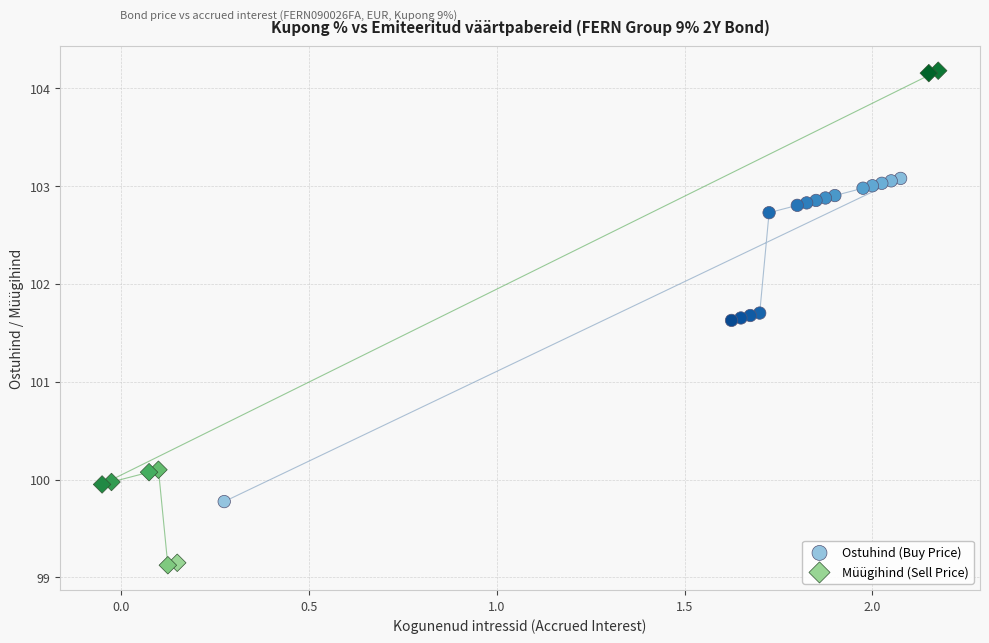

Which series reaches the minimum Y coordinate?

Müügihind (Sell Price)